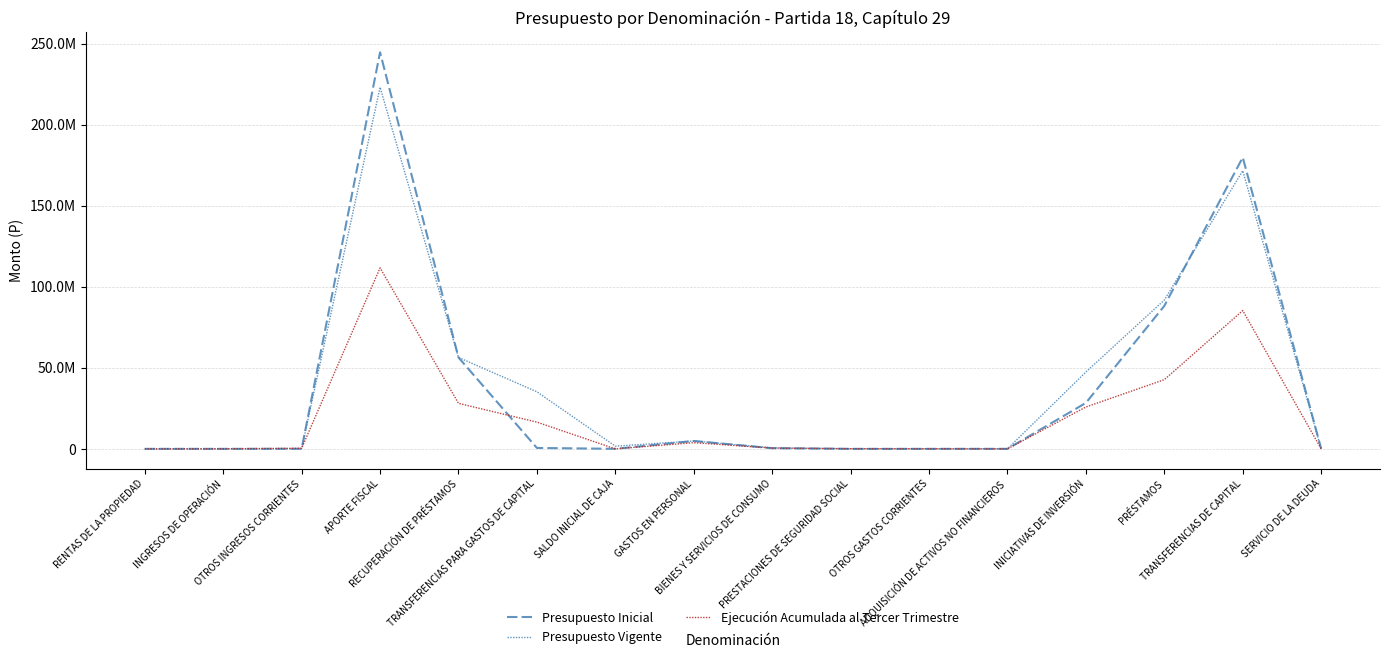

Does the chart display data point markers on the line(s)?

No